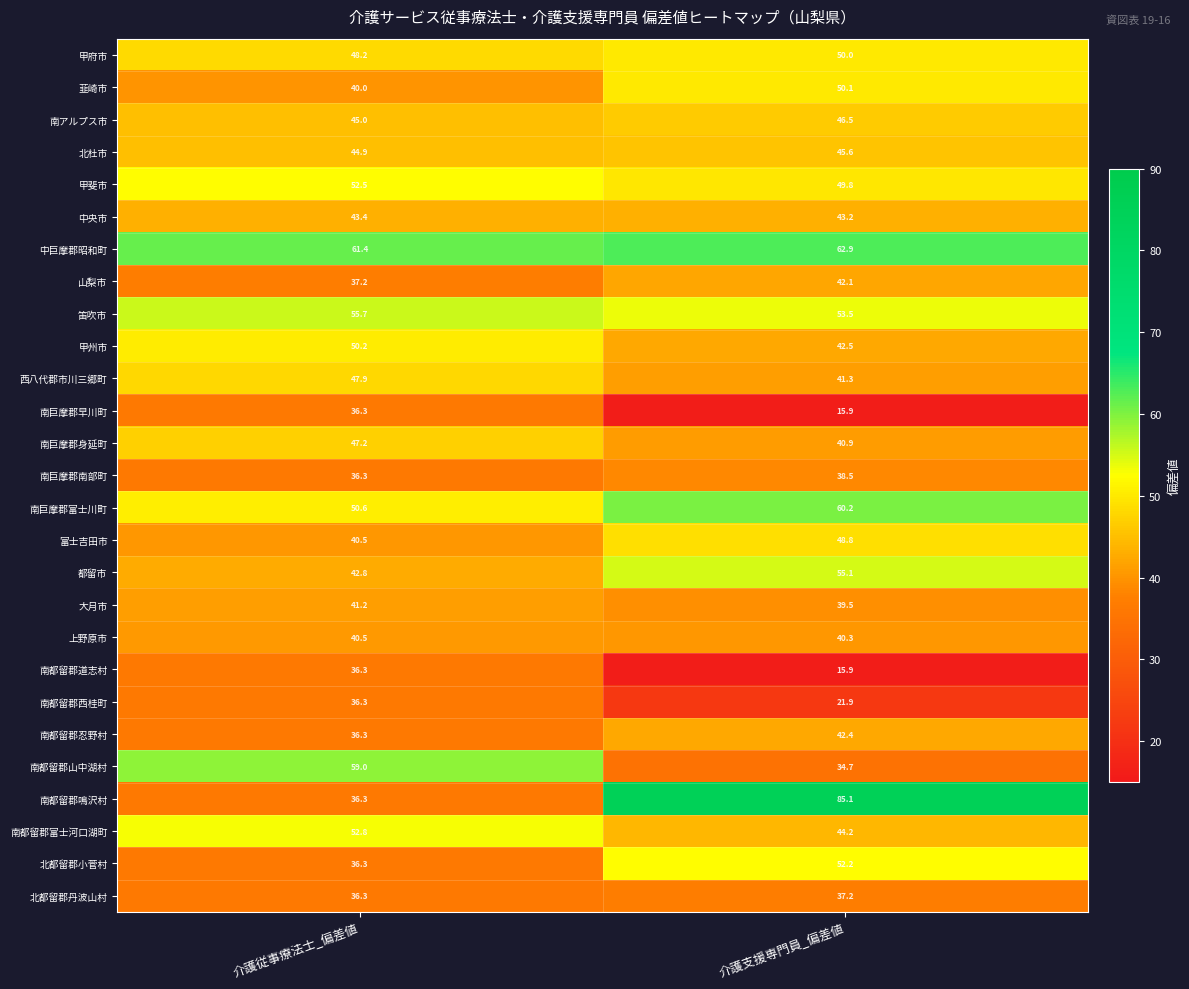

Between 介護従事療法士_偏差値 and 介護支援専門員_偏差値, which series saw the biggest shift?

南都留郡鳴沢村